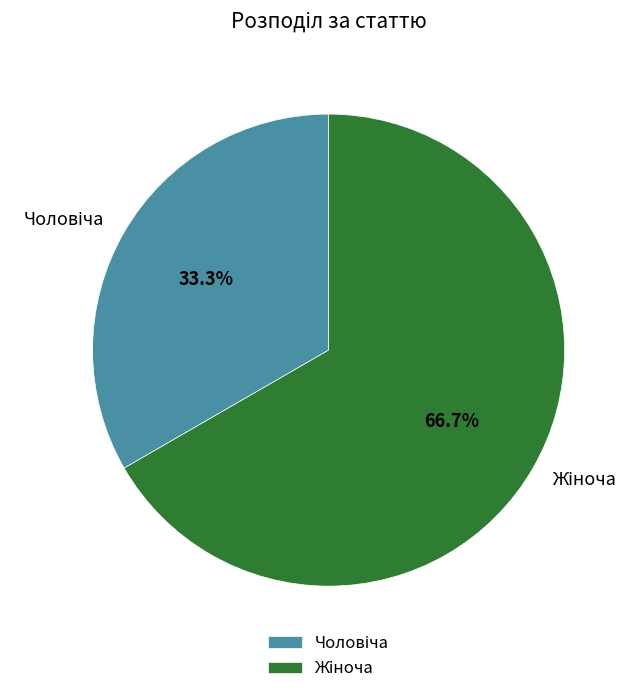

Does any single category account for the majority?

Yes